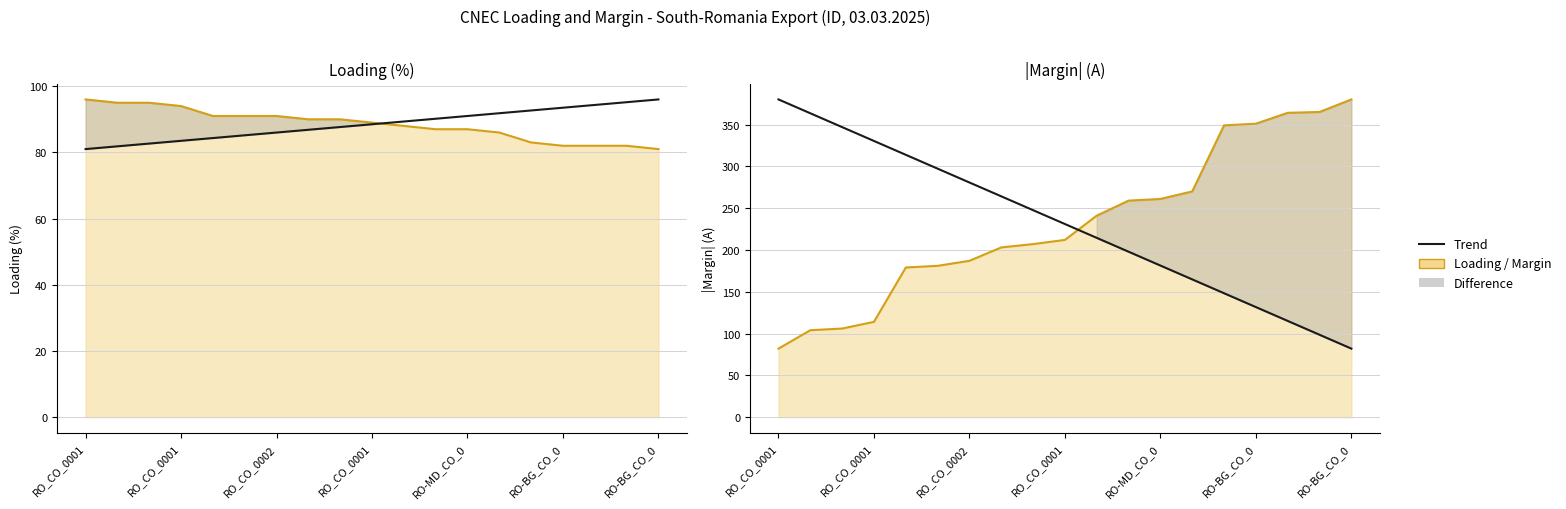

At RO-BG_CO_0, list the series in order from largest to smallest.

Trend, Margin (A), Loading (%)